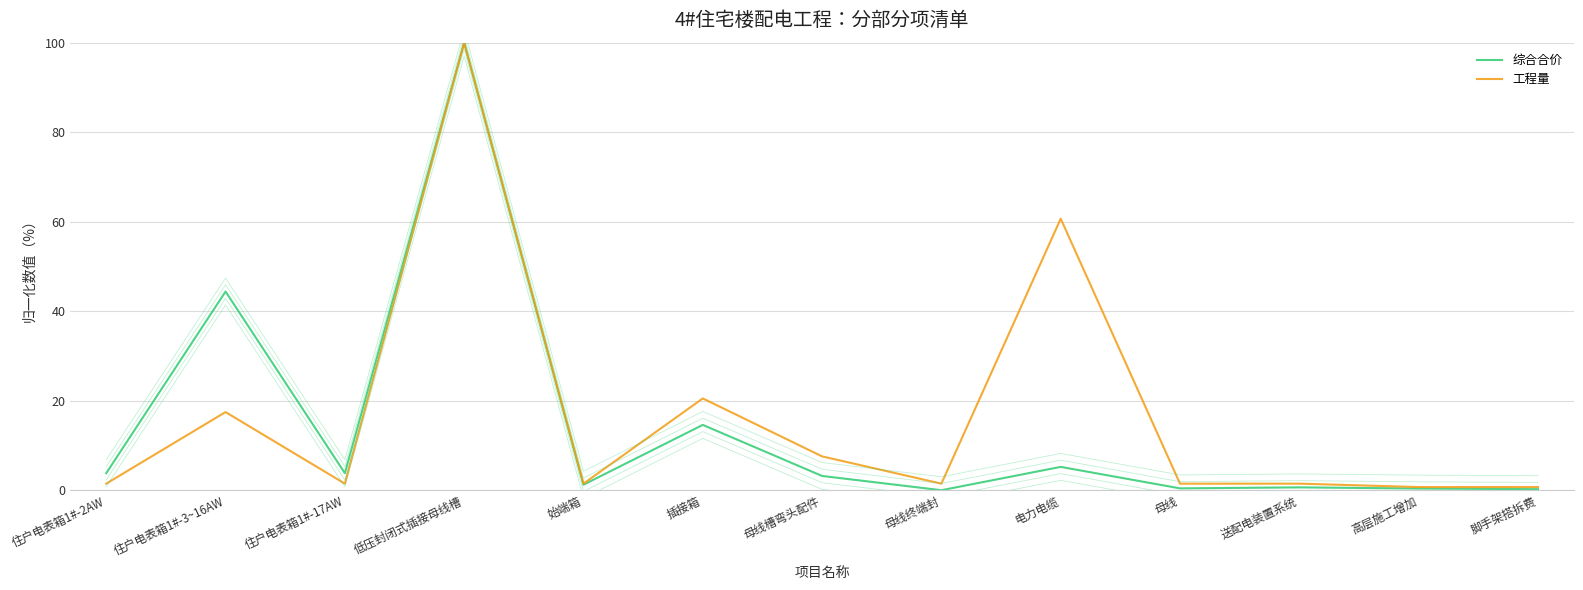

The value of 工程量 at 住户电表箱1#-3~16AW is 17.5. True or false?

True